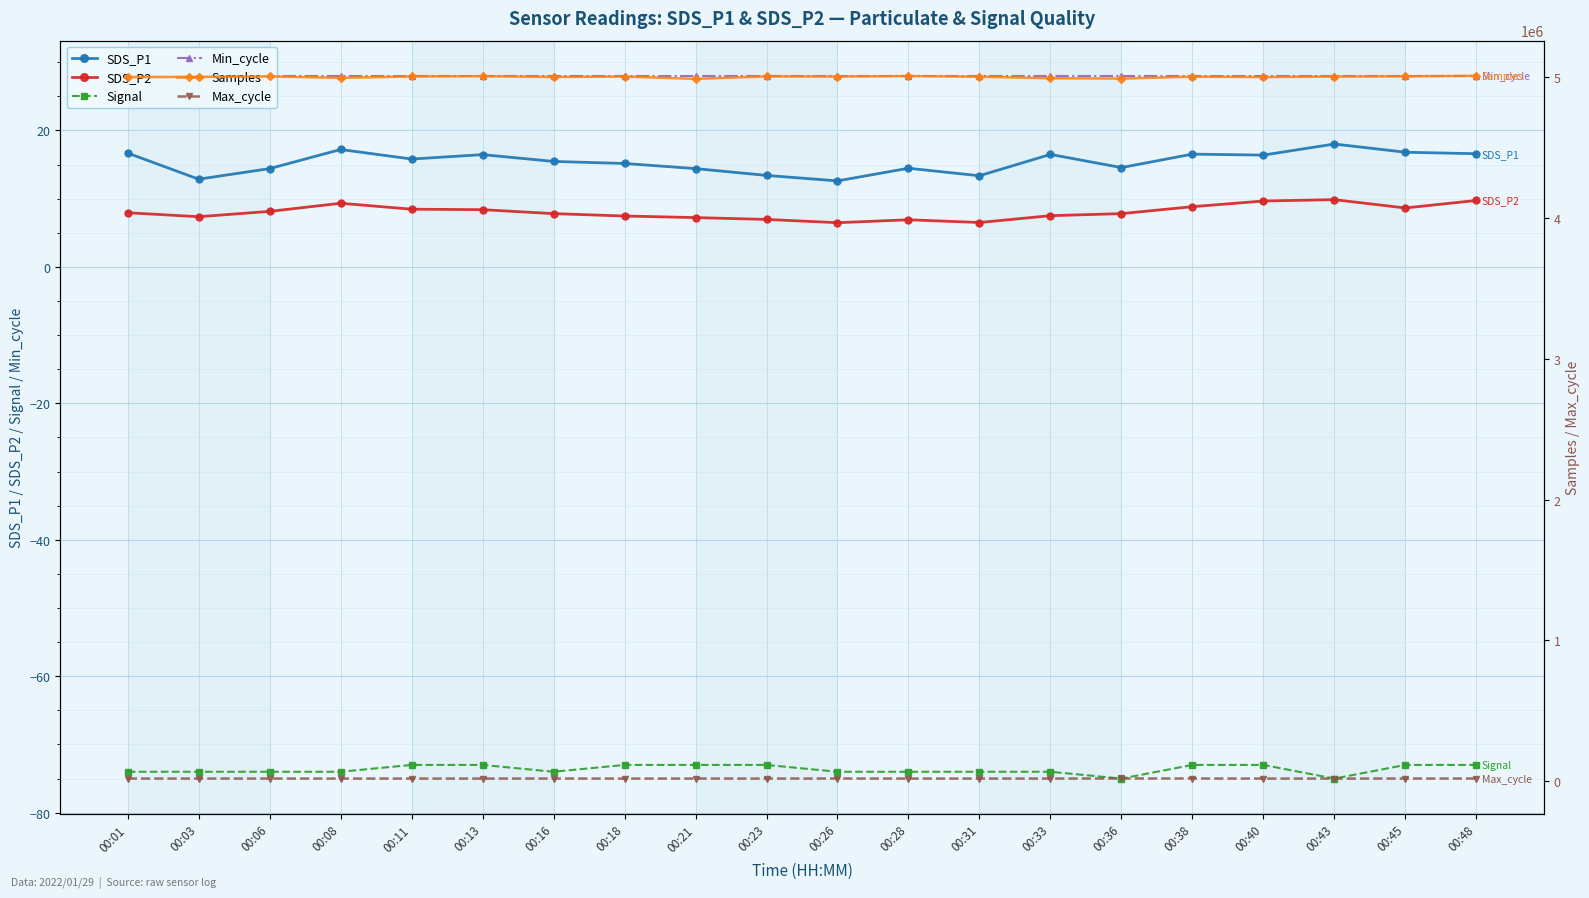

What is the lowest value of the Max_cycle series?

20028.0